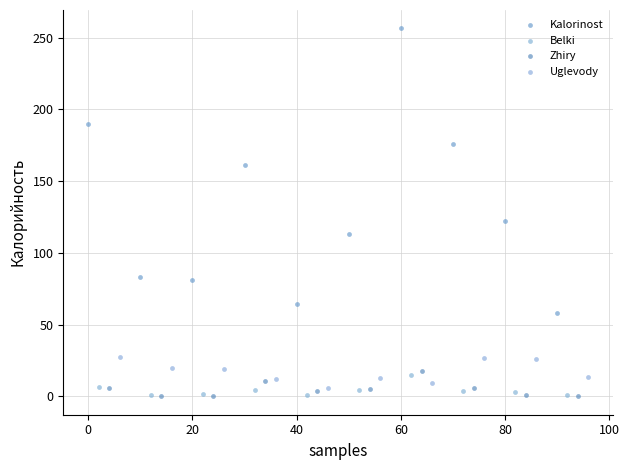

Which series has the largest Y range (max minus min)?

Kalorinost